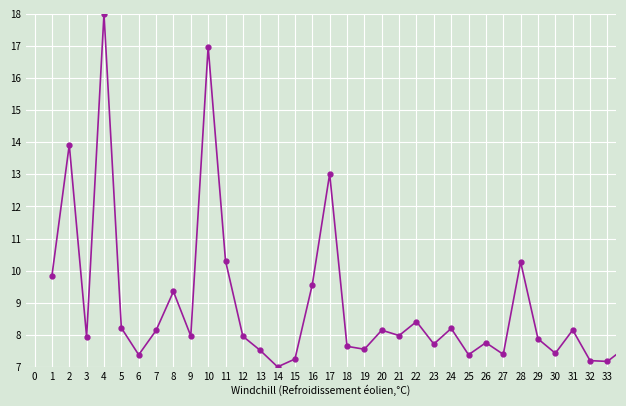

What is the smallest value displayed?

7.0